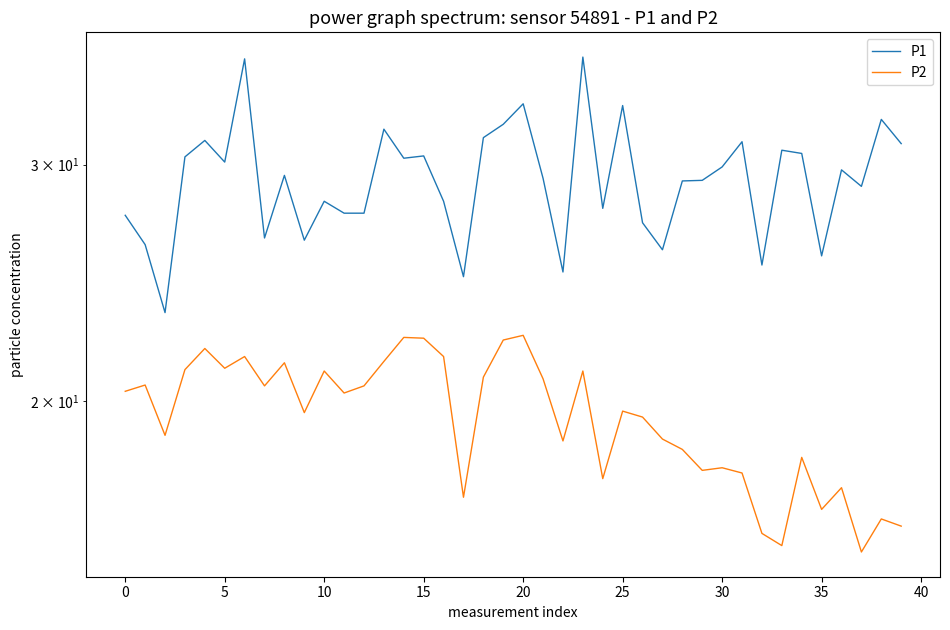

Is the value of P1 at 10 greater than the value of P2 at 45?

Yes